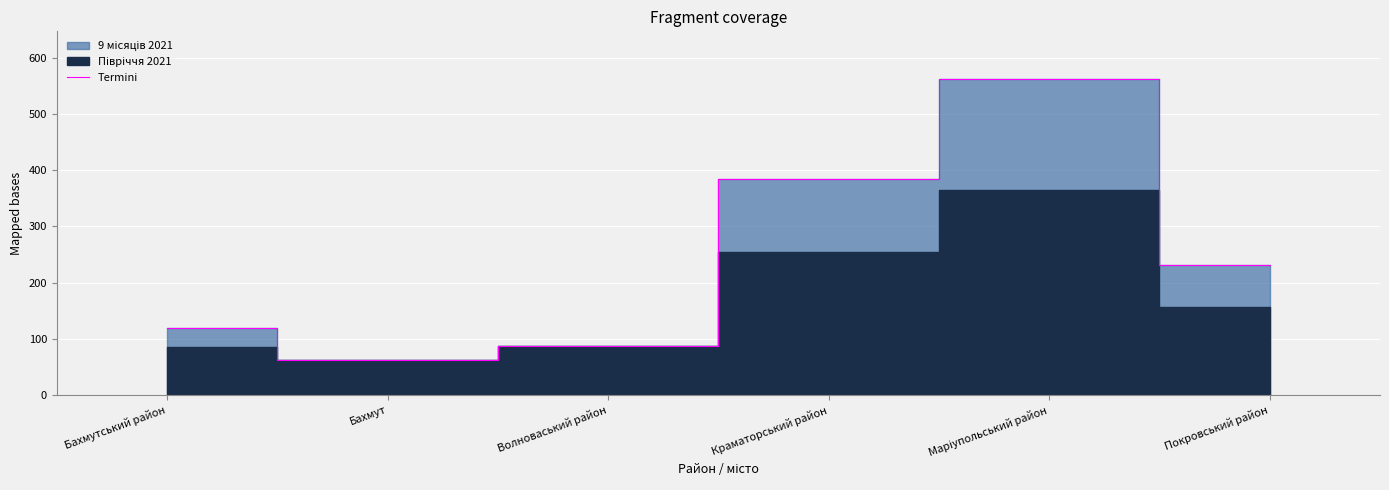

Does the chart display data point markers on the line(s)?

No